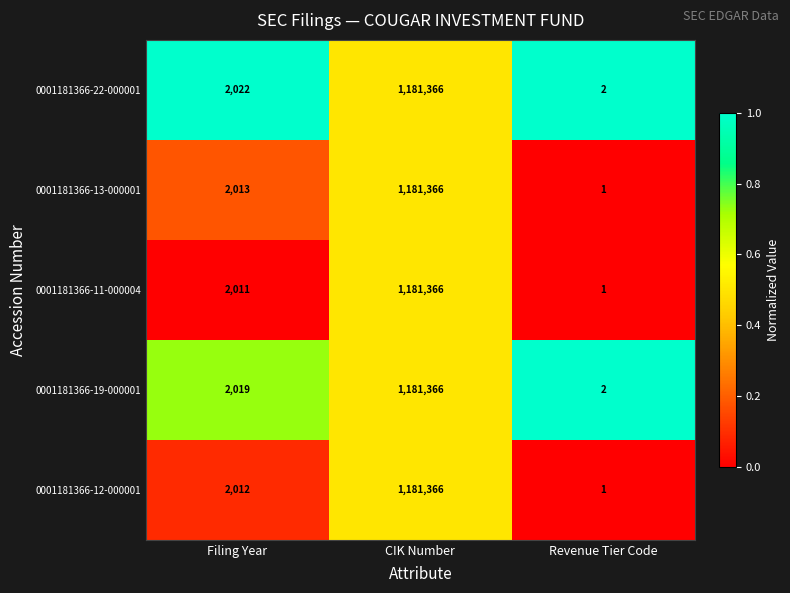

Reading left to right, transcribe all the data shown in this chart.

0001181366-22-000001: 2022	1181366	2
0001181366-13-000001: 2013	1181366	1
0001181366-11-000004: 2011	1181366	1
0001181366-19-000001: 2019	1181366	2
0001181366-12-000001: 2012	1181366	1